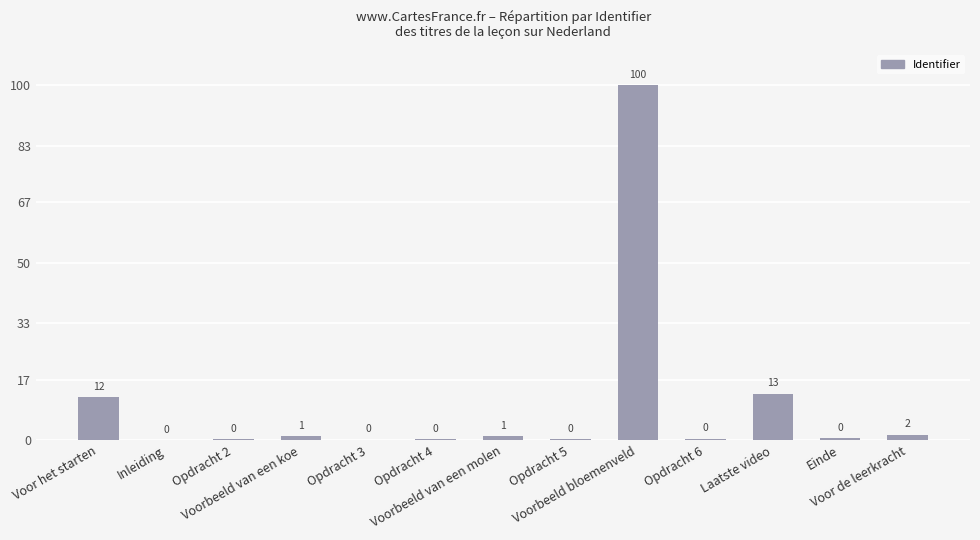

What position from the left is Voor het starten?

1